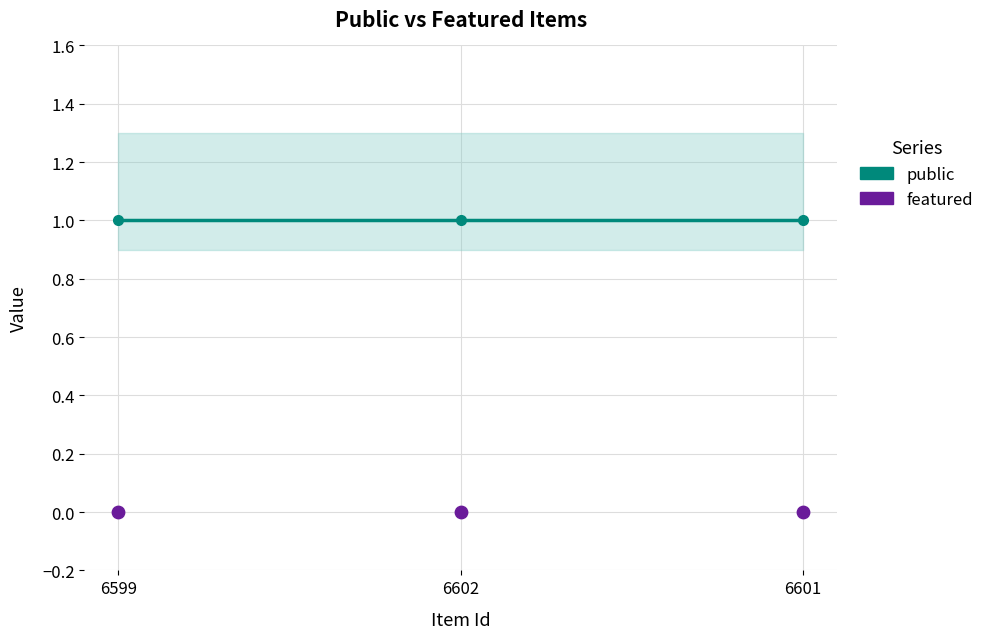

At how many categories does at least one series exceed 0?

3